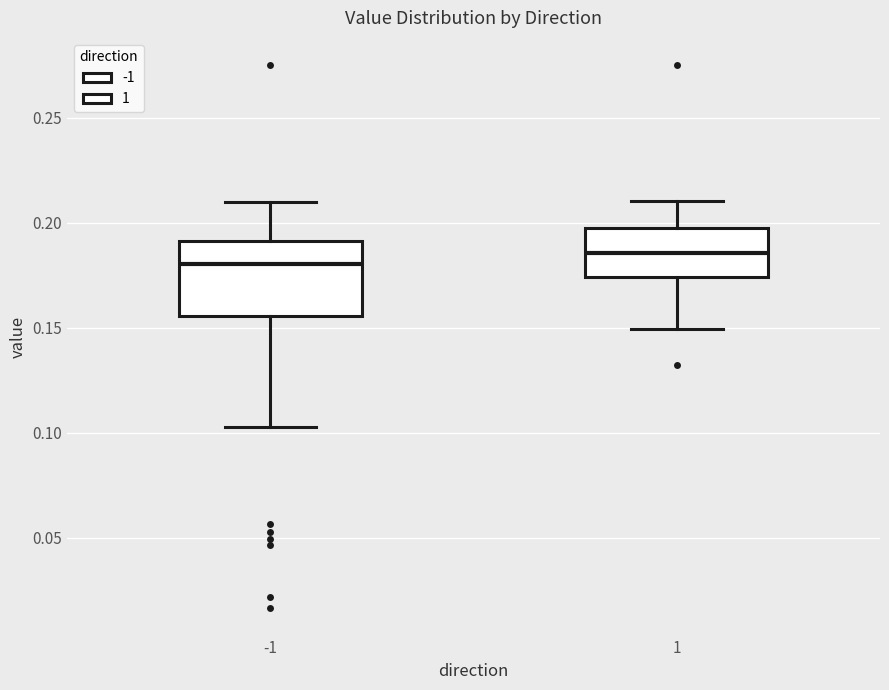

Comparing the boxes themselves (not the whiskers), which one is the tallest?

-1